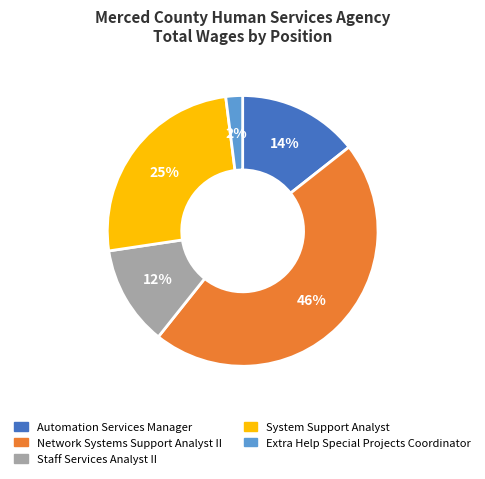

Is the sum of Automation Services Manager and Staff Services Analyst II greater than half?

No